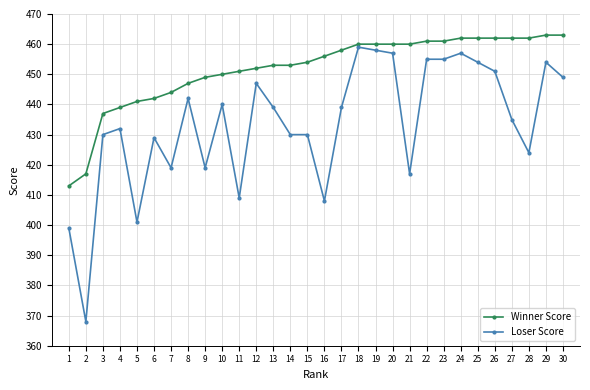

True or false: Winner Score has a value of 452 at 12.

True